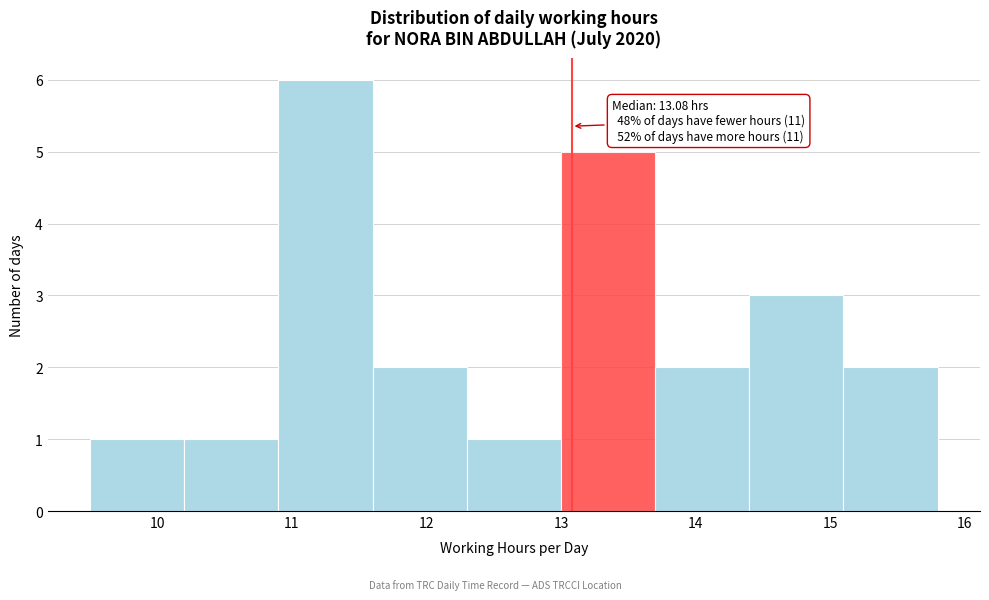

Over which range of the x-axis is the bar tallest?

10.9 to 11.6